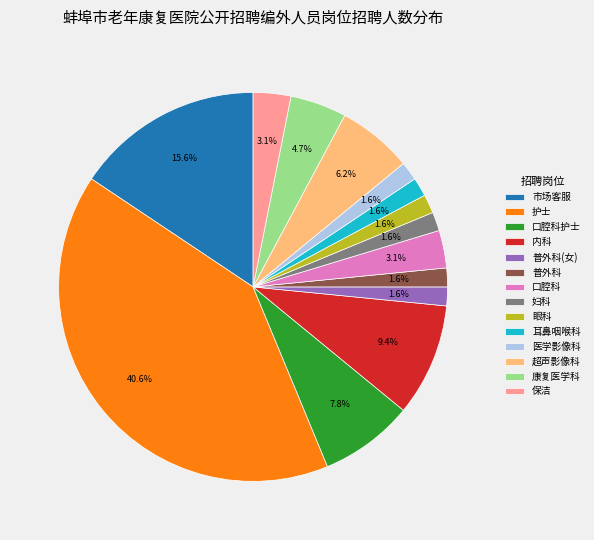

What portion of the pie excludes 护士?

59.4%